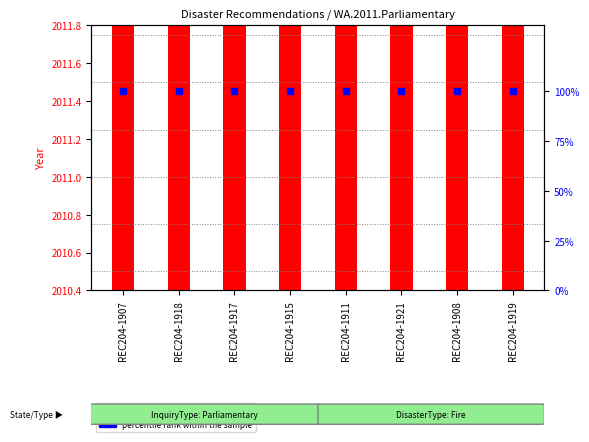

What is the total value across all series at REC204-1917?

2111